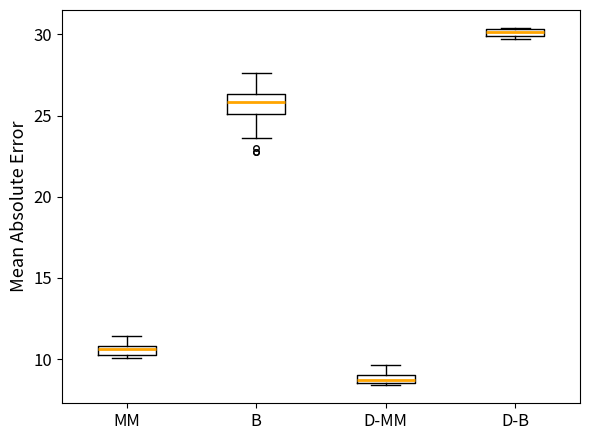

Which box has the lowest median line?

D-MM